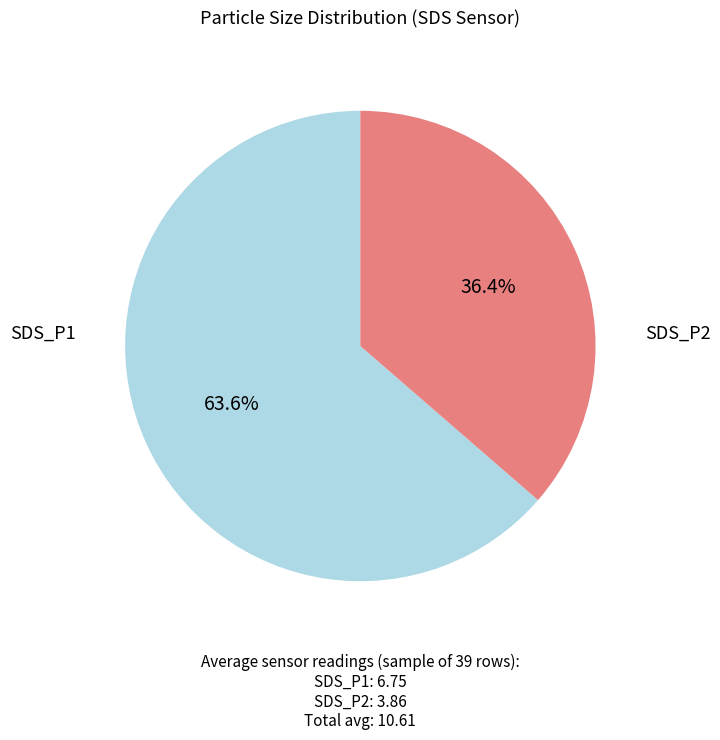

Does any single category account for the majority?

Yes